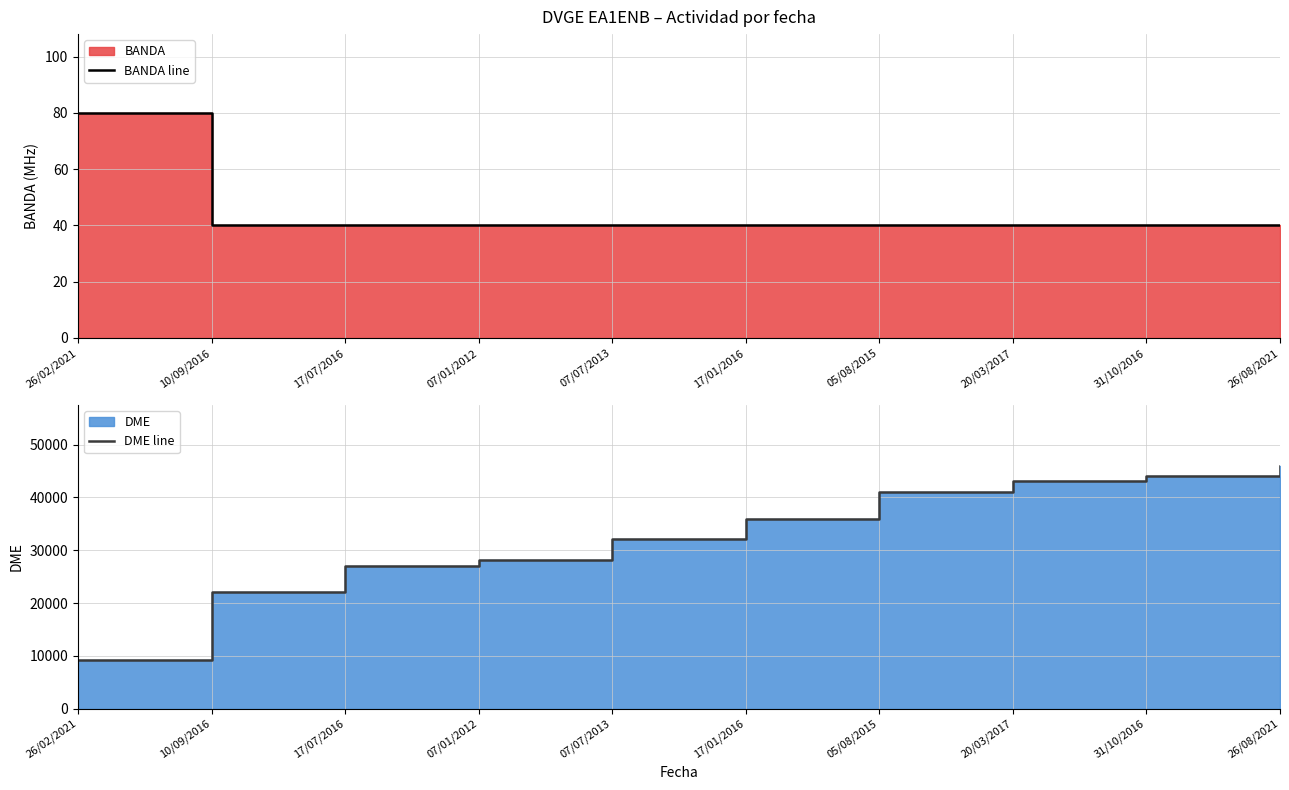

Between 26/02/2021 and 05/08/2015, which is larger?

26/02/2021